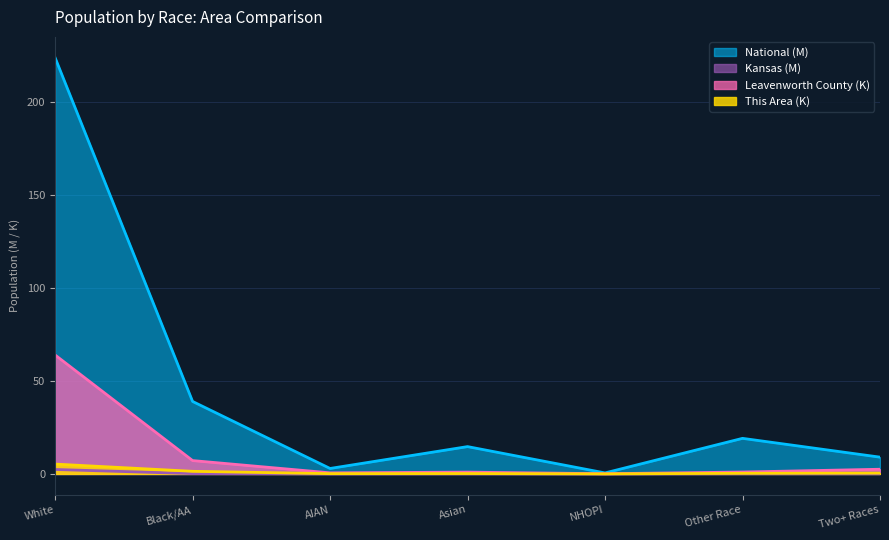

Which series has the largest range (max minus min)?

National (M)